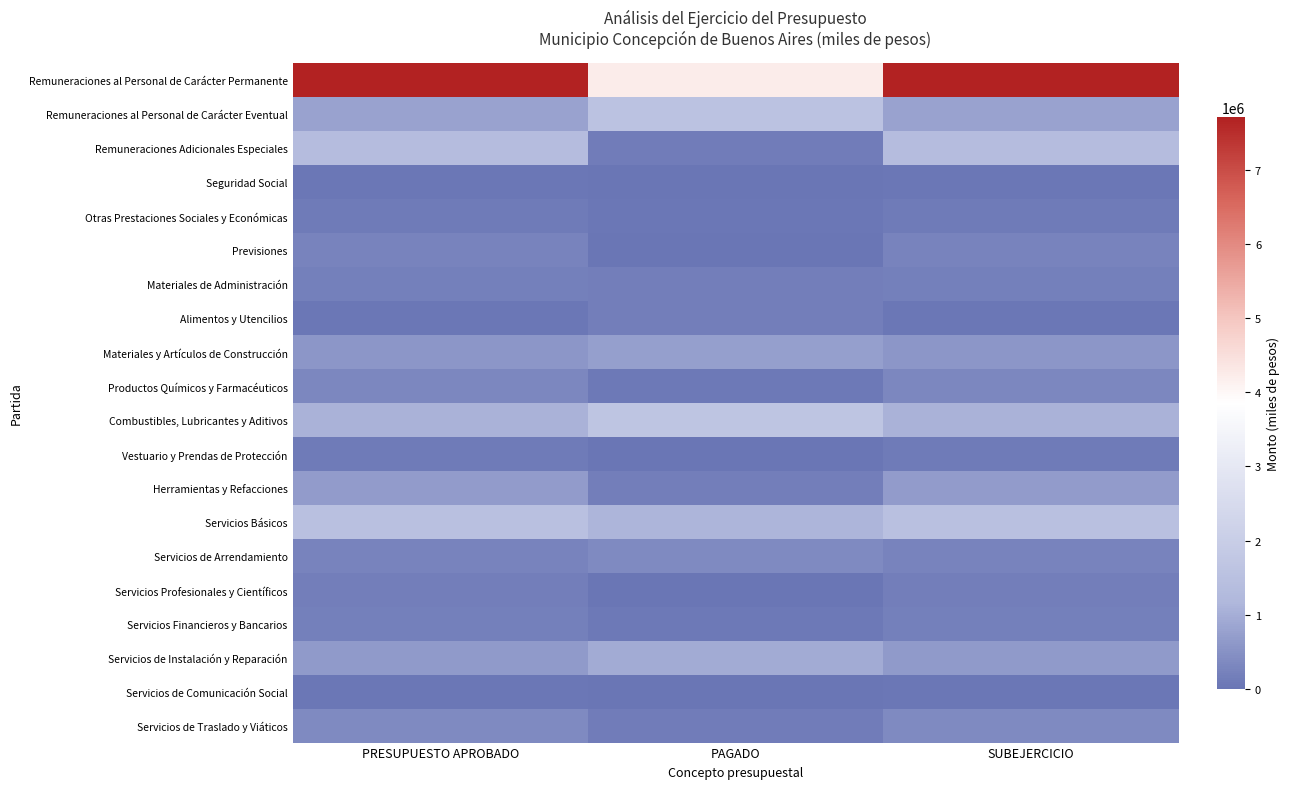

Reading left to right, transcribe all the data shown in this chart.

Remuneraciones al Personal de Carácter Permanente: PRESUPUESTO APROBADO=7712016.0	PAGADO=4232198.9	SUBEJERCICIO=7712016.0
Remuneraciones al Personal de Carácter Eventual: PRESUPUESTO APROBADO=795579.0	PAGADO=1556236.1	SUBEJERCICIO=795579.0
Remuneraciones Adicionales Especiales: PRESUPUESTO APROBADO=1327808.0	PAGADO=132495.5	SUBEJERCICIO=1327808.0
Seguridad Social: PRESUPUESTO APROBADO=40000.0	PAGADO=0.0	SUBEJERCICIO=40000.0
Otras Prestaciones Sociales y Económicas: PRESUPUESTO APROBADO=120000.0	PAGADO=44188.7	SUBEJERCICIO=120000.0
Previsiones: PRESUPUESTO APROBADO=250000.0	PAGADO=0.0	SUBEJERCICIO=250000.0
Materiales de Administración: PRESUPUESTO APROBADO=180900.0	PAGADO=174916.1	SUBEJERCICIO=180900.0
Alimentos y Utencilios: PRESUPUESTO APROBADO=34000.0	PAGADO=157469.5	SUBEJERCICIO=34000.0
Materiales y Artículos de Construcción: PRESUPUESTO APROBADO=602000.0	PAGADO=736954.2	SUBEJERCICIO=602000.0
Productos Químicos y Farmacéuticos: PRESUPUESTO APROBADO=324000.0	PAGADO=79596.6	SUBEJERCICIO=324000.0
Combustibles, Lubricantes y Aditivos: PRESUPUESTO APROBADO=1080000.0	PAGADO=1669659.4	SUBEJERCICIO=1080000.0
Vestuario y Prendas de Protección: PRESUPUESTO APROBADO=94000.0	PAGADO=24904.5	SUBEJERCICIO=94000.0
Herramientas y Refacciones: PRESUPUESTO APROBADO=673400.0	PAGADO=178187.1	SUBEJERCICIO=673400.0
Servicios Básicos: PRESUPUESTO APROBADO=1499760.0	PAGADO=1116071.1	SUBEJERCICIO=1499760.0
Servicios de Arrendamiento: PRESUPUESTO APROBADO=250000.0	PAGADO=384056.0	SUBEJERCICIO=250000.0
Servicios Profesionales y Científicos: PRESUPUESTO APROBADO=170000.0	PAGADO=4640.0	SUBEJERCICIO=170000.0
Servicios Financieros y Bancarios: PRESUPUESTO APROBADO=195000.0	PAGADO=90019.4	SUBEJERCICIO=195000.0
Servicios de Instalación y Reparación: PRESUPUESTO APROBADO=648000.0	PAGADO=950263.4	SUBEJERCICIO=648000.0
Servicios de Comunicación Social: PRESUPUESTO APROBADO=39000.0	PAGADO=6960.0	SUBEJERCICIO=39000.0
Servicios de Traslado y Viáticos: PRESUPUESTO APROBADO=379000.0	PAGADO=143025.6	SUBEJERCICIO=379000.0